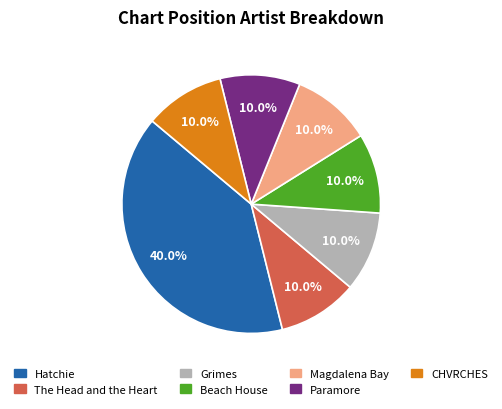

Approximately how many times larger is the value at The Head and the Heart compared to Paramore?

1.0